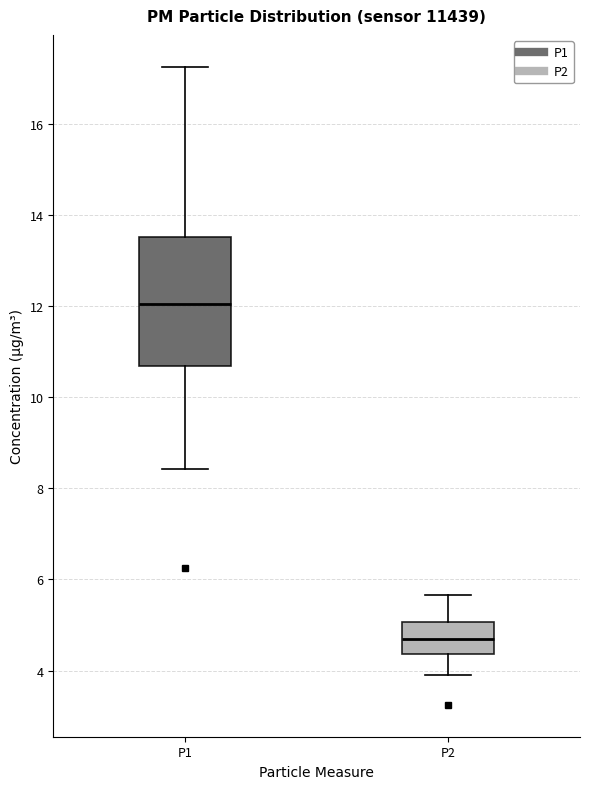

Reading left to right, transcribe this box plot: for each box, give where its median line is, the range the box spans, and where its two whiskers end, as read against the y-axis. The values are not printed on the chart, so give them approximately, as read against the axis.

P1: median 12.0, box 10.6 to 13.6, whiskers 8.4 to 17.2
P2: median 4.6, box 4.4 to 5.0, whiskers 4.0 to 5.6